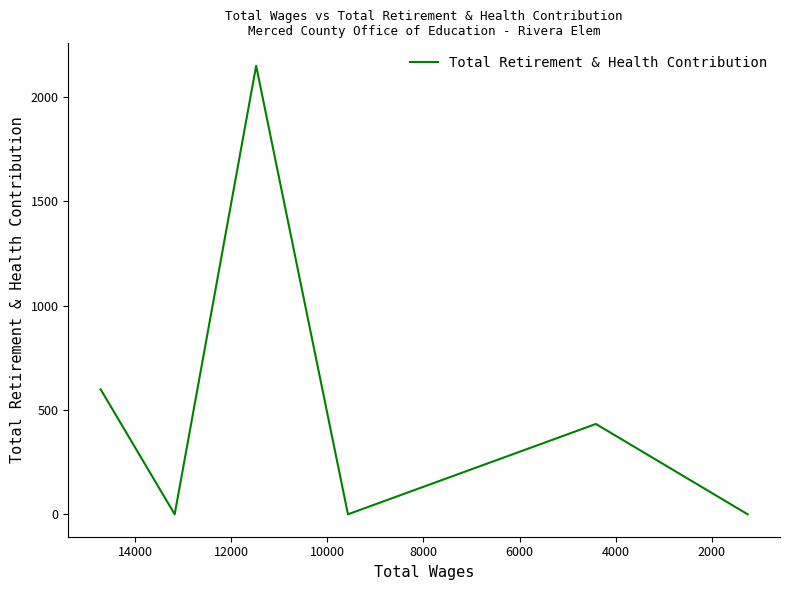

How many lines are shown in the chart?

1